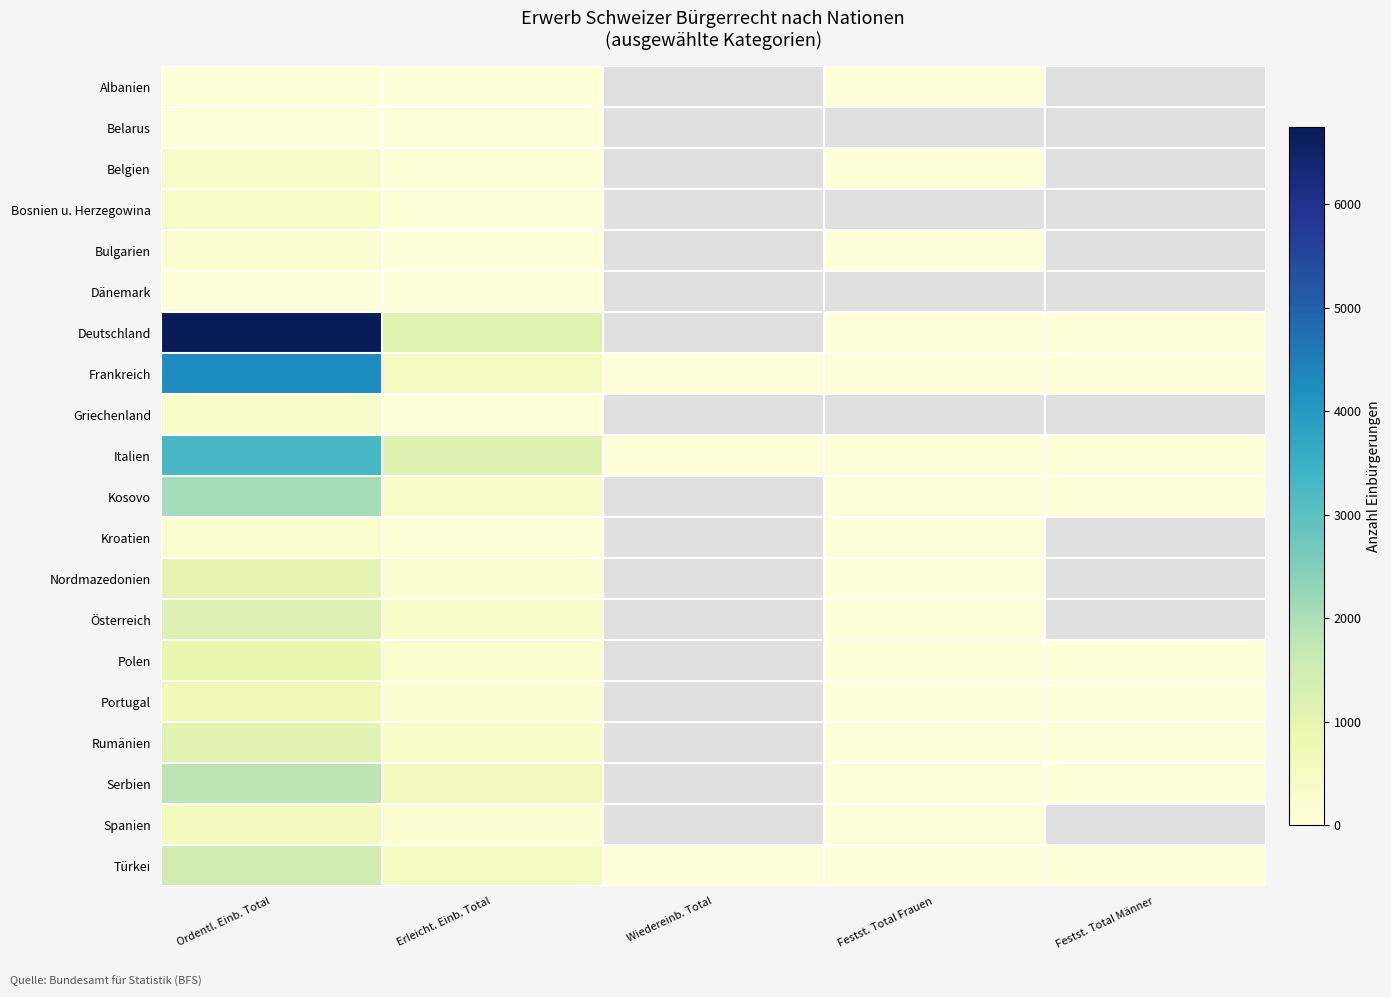

How many positive values does the Serbien series have?

4